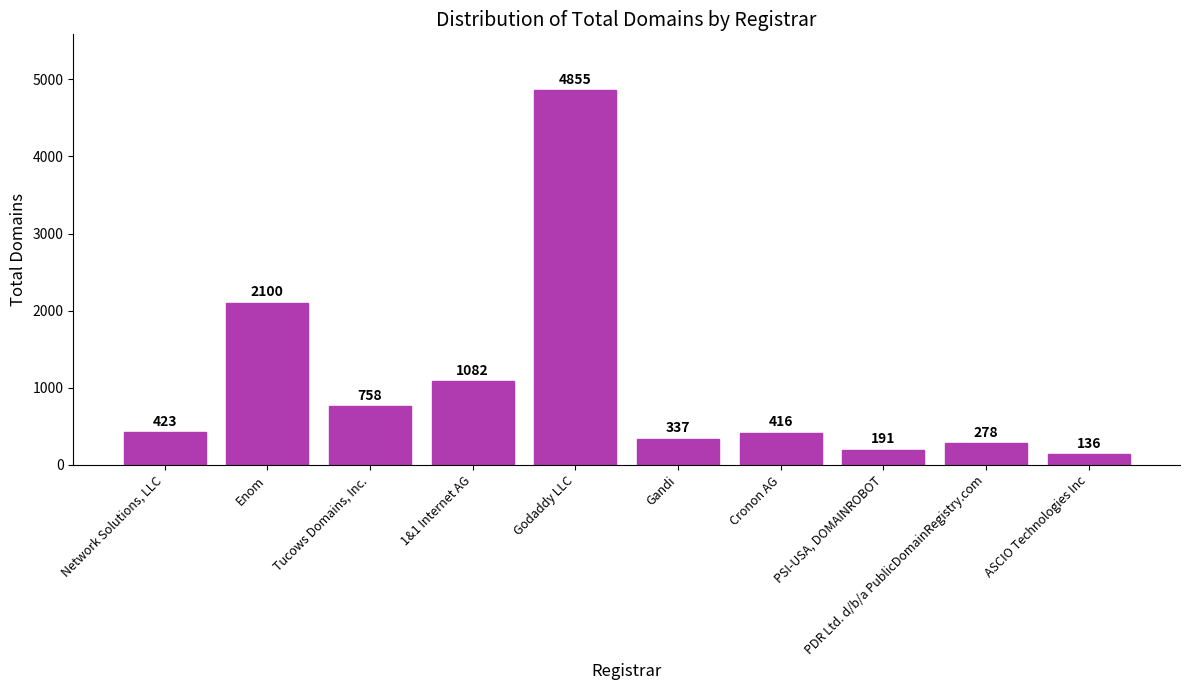

What is the difference between the maximum and minimum values?

4719